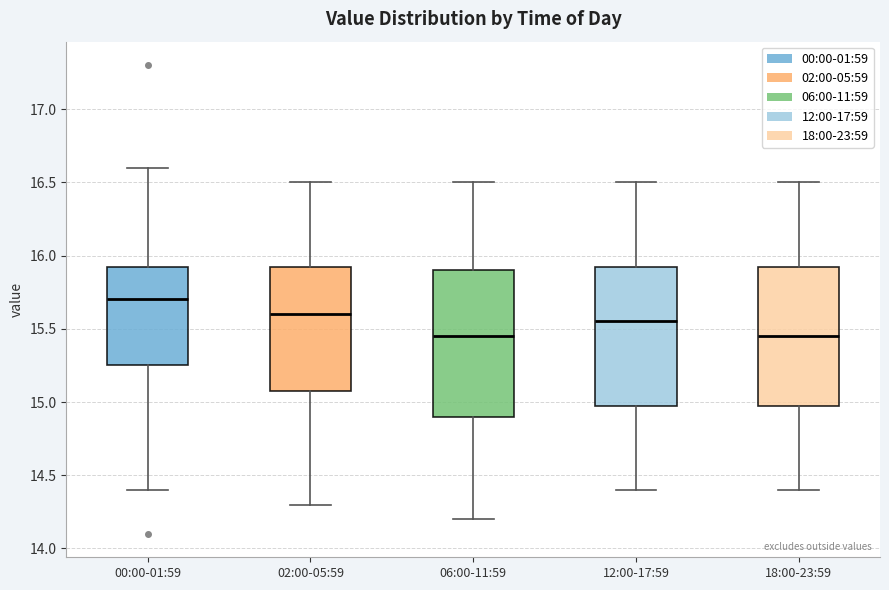

Which box has the highest median line?

00:00-01:59